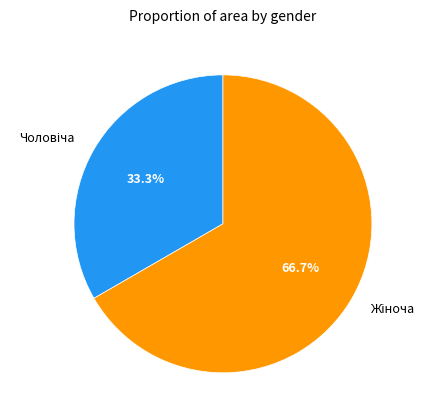

Is there a majority slice in this chart?

Yes